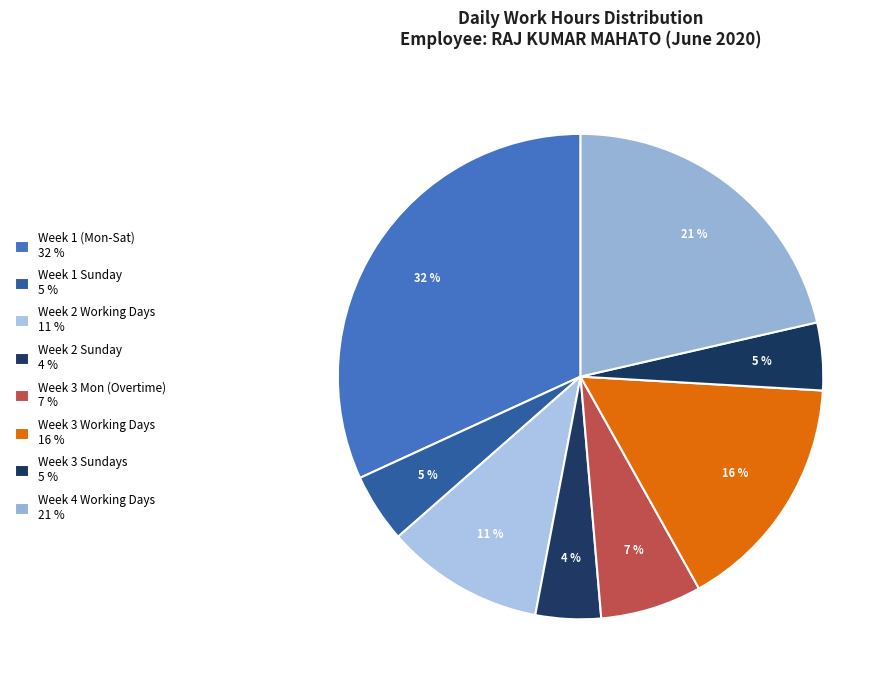

Count the number of slices in the pie.

8